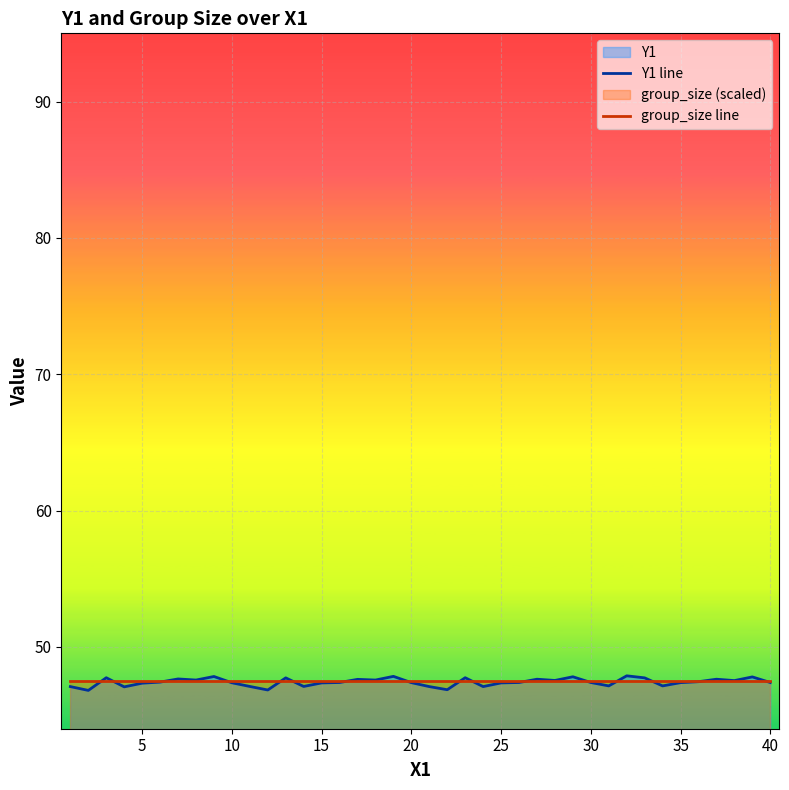

What is the difference between the second highest and minimum values in the Y1 line series?

1.0